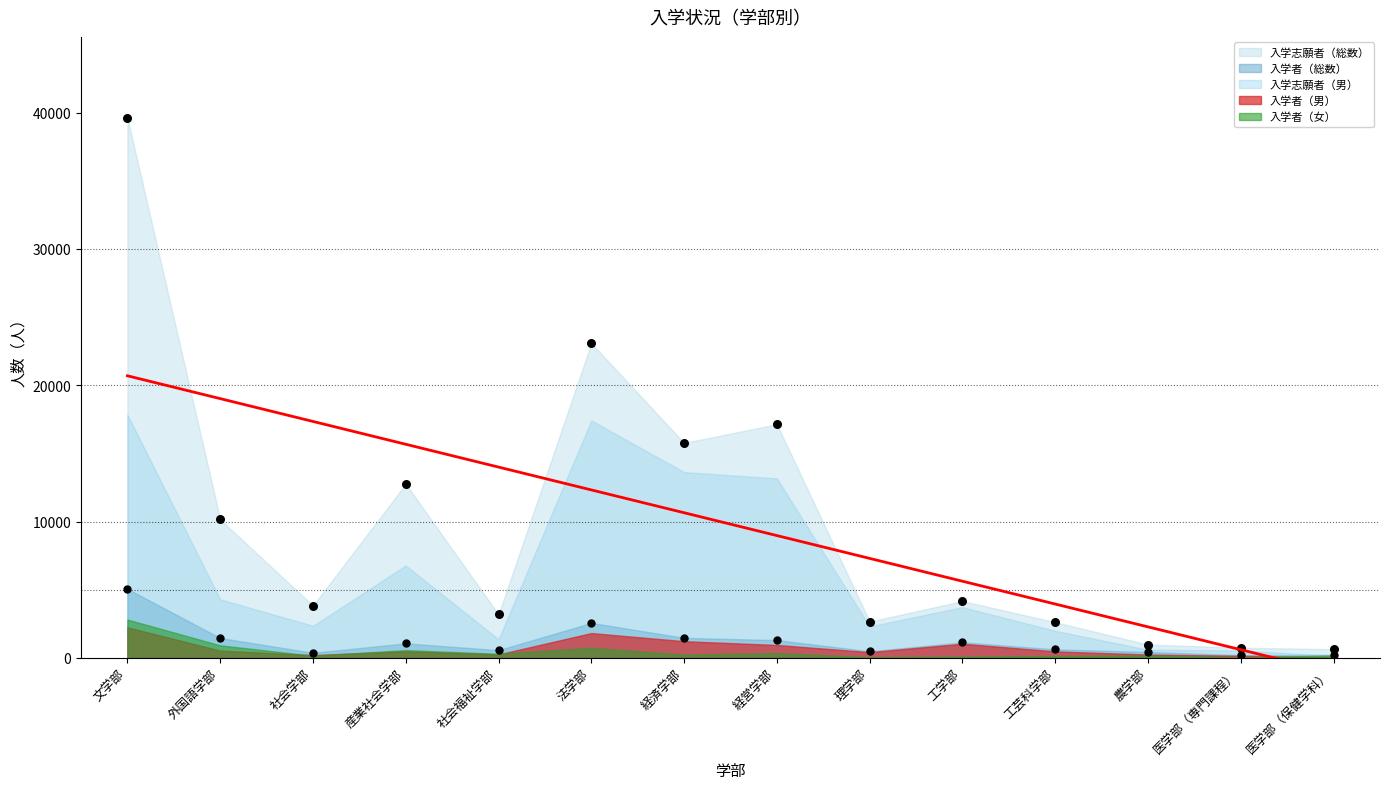

At how many categories does at least one series exceed 8336?

6